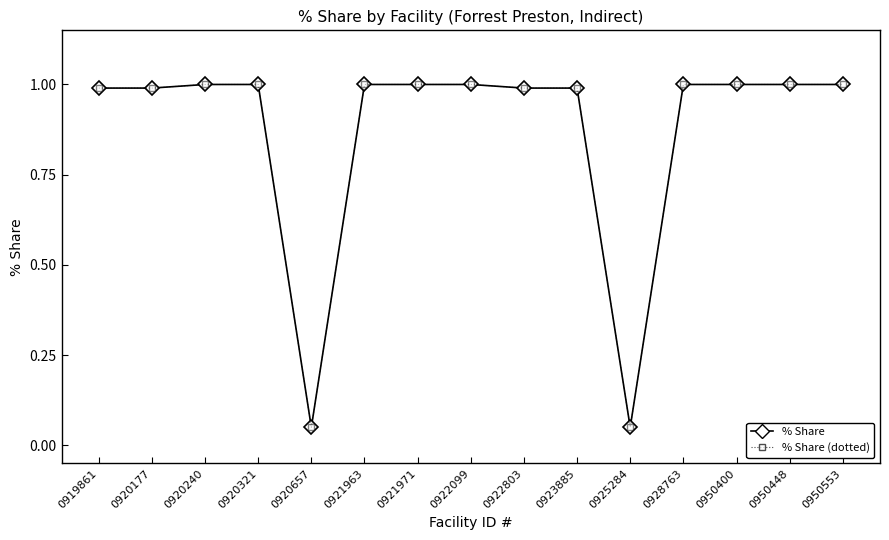

What is the difference between the % Share (dotted) values at 0925284 and 0921971?

0.9